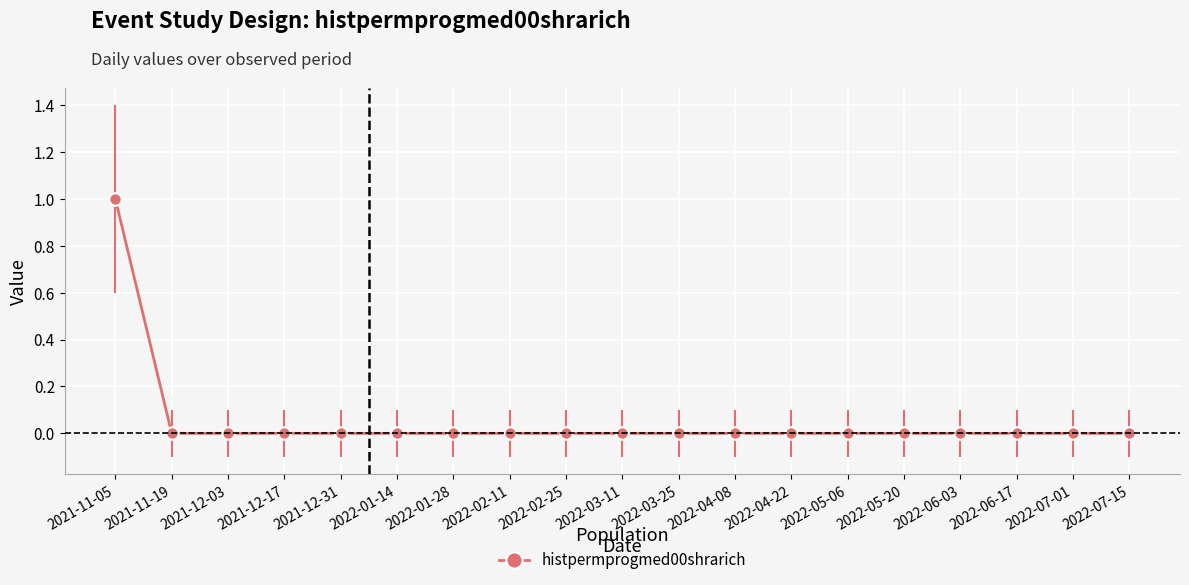

Reading right to left, transcribe all the data shown in this chart.

2022-07-15=0	2022-07-01=0	2022-06-17=0	2022-06-03=0	2022-05-20=0	2022-05-06=0	2022-04-22=0	2022-04-08=0	2022-03-25=0	2022-03-11=0	2022-02-25=0	2022-02-11=0	2022-01-28=0	2022-01-14=0	2021-12-31=0	2021-12-17=0	2021-12-03=0	2021-11-19=0	2021-11-05=1